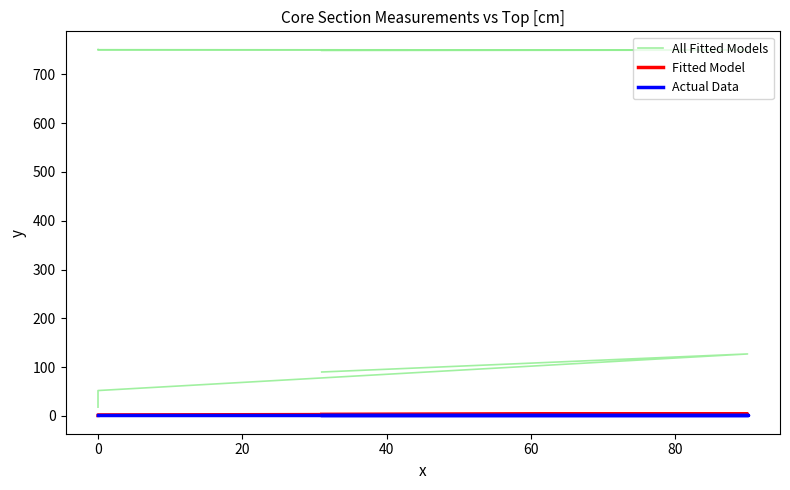

Which series has the largest total across all categories?

All Fitted Models